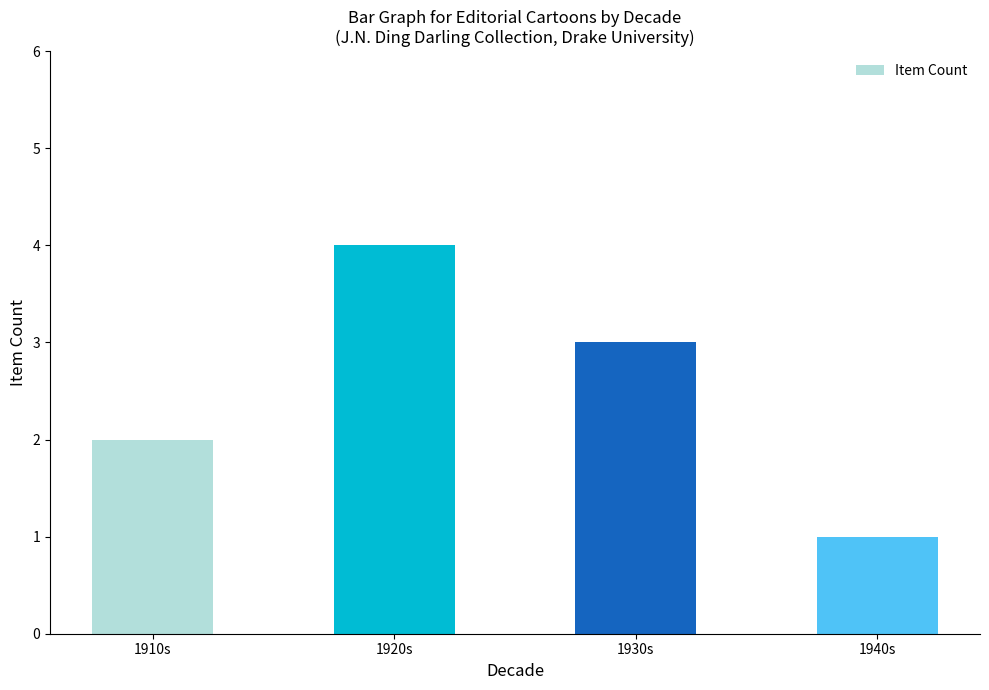

Are the bars horizontal?

No